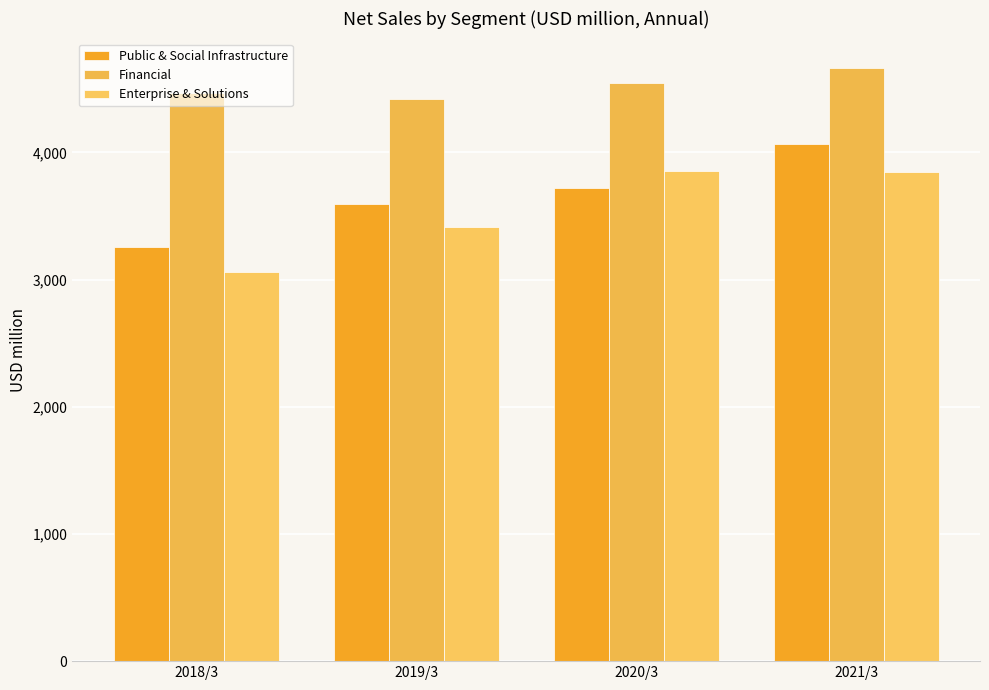

What is the difference between the maximum and minimum values in the Public & Social Infrastructure series?

812.5